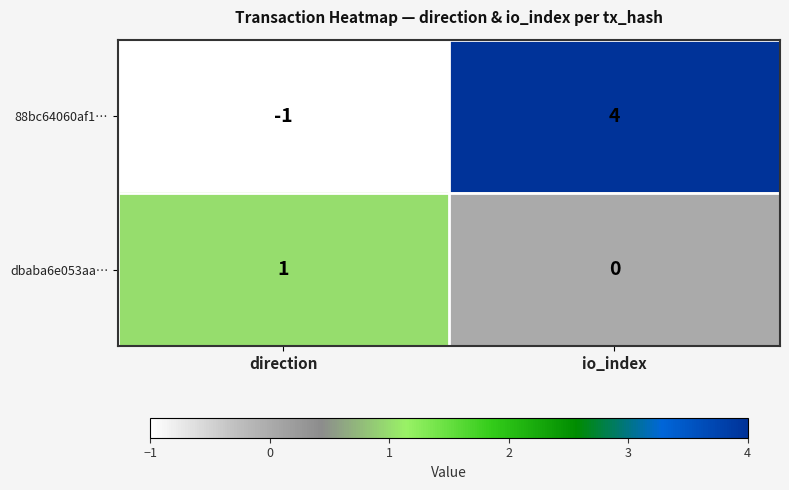

The value of dbaba6e053aa… at direction is 1. True or false?

True